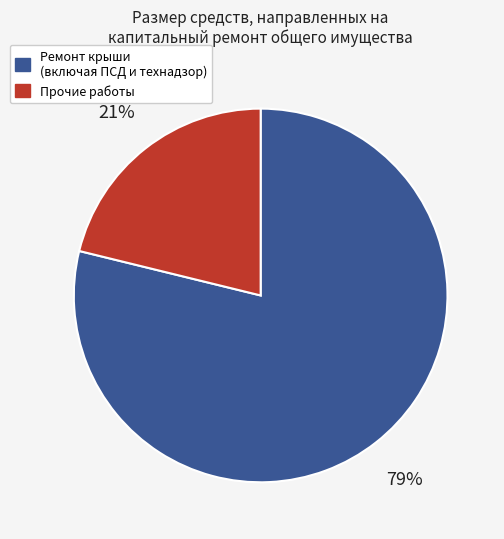

To the nearest percent, what is the difference between the largest and smallest slice percentages?

58%